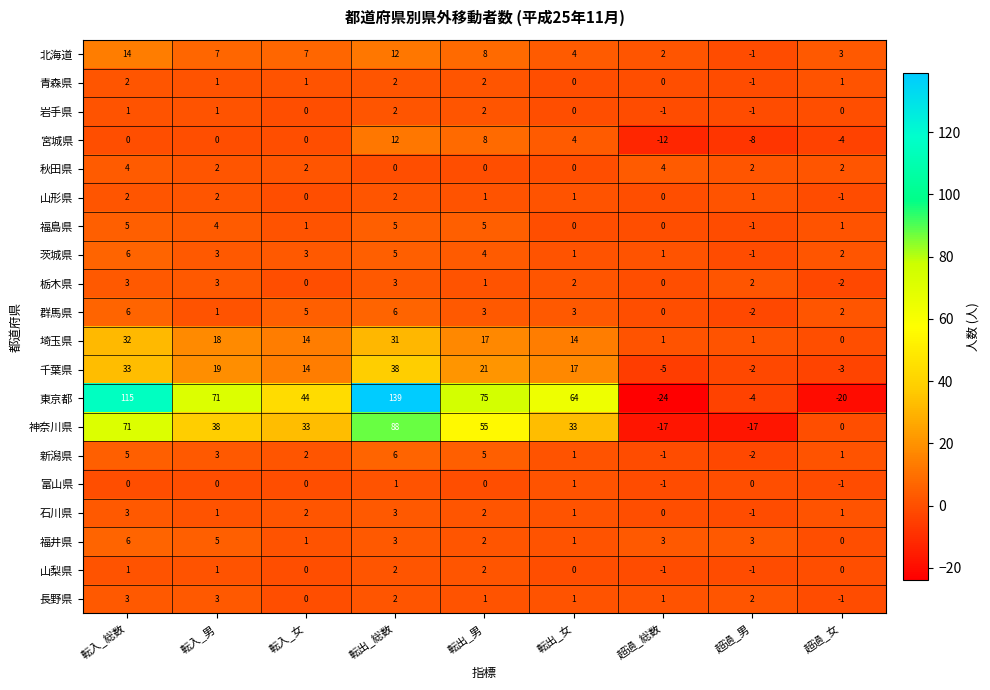

How many negative values does the 福島県 series have?

1